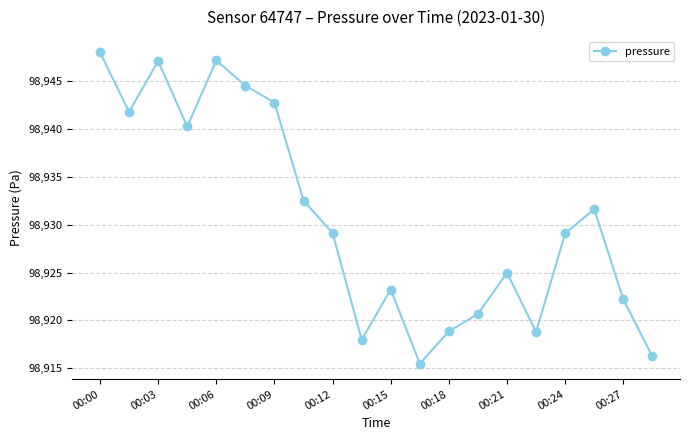

What is the value of the 4th point from the left?

98940.3